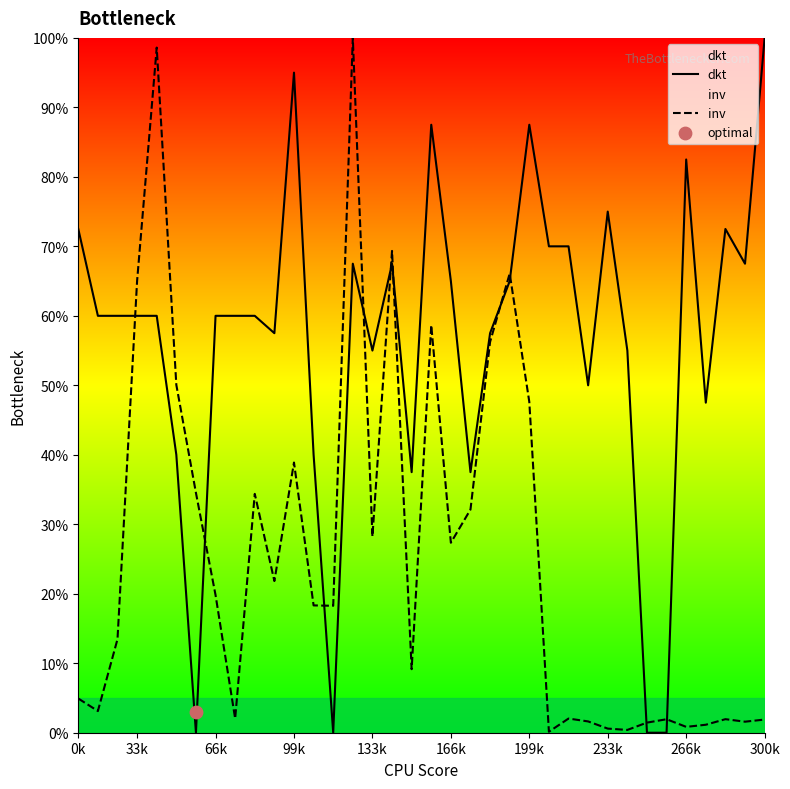

What is the total value across all series at 24?

70.1